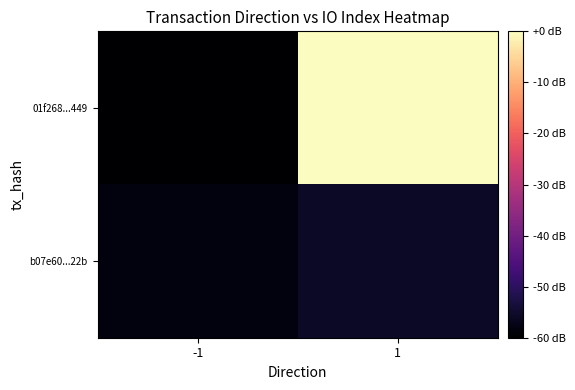

Which series changed the most between -1 and 1?

01f268...449